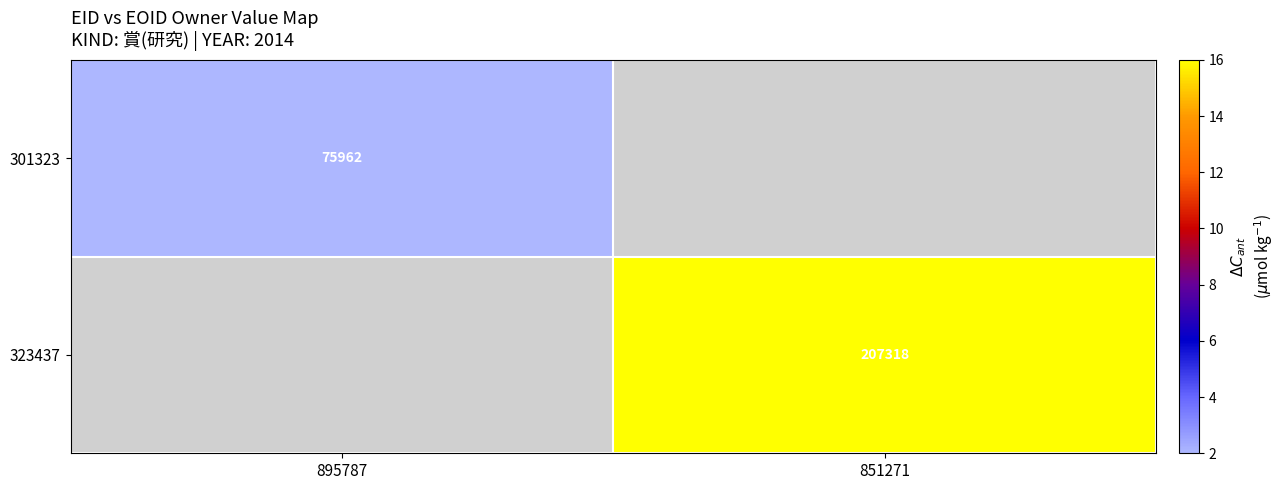

The value of 323437 at 851271 is 207318. True or false?

True